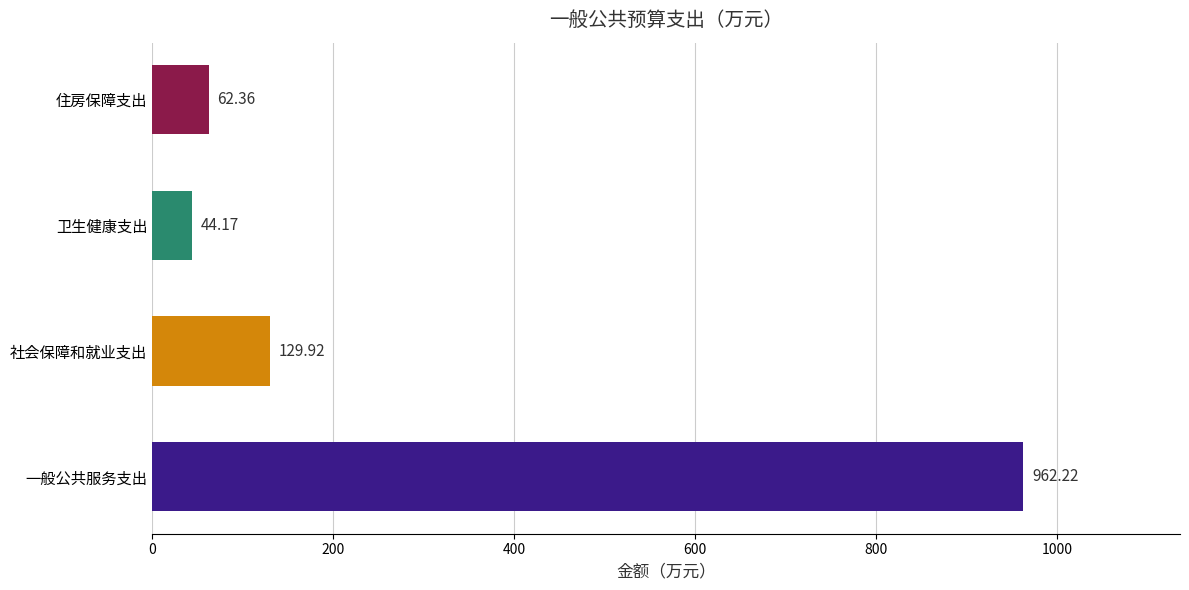

Where is the data nearest to the value 503?

社会保障和就业支出